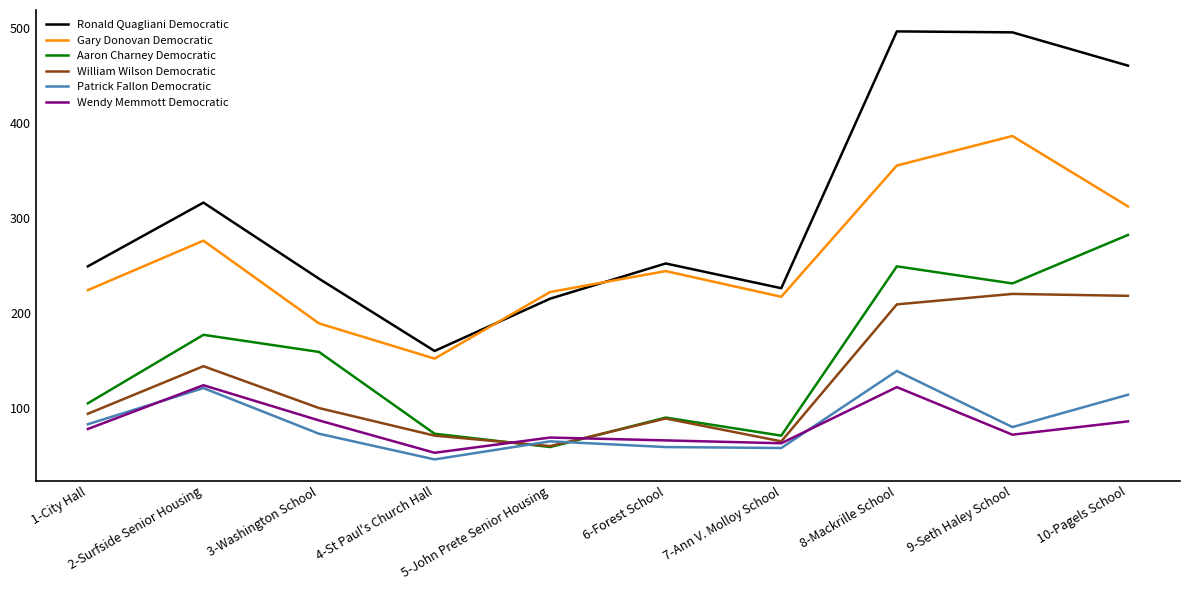

Is the value of Aaron Charney Democratic at 9-Seth Haley School greater than the value of Wendy Memmott Democratic at 2-Surfside Senior Housing?

Yes